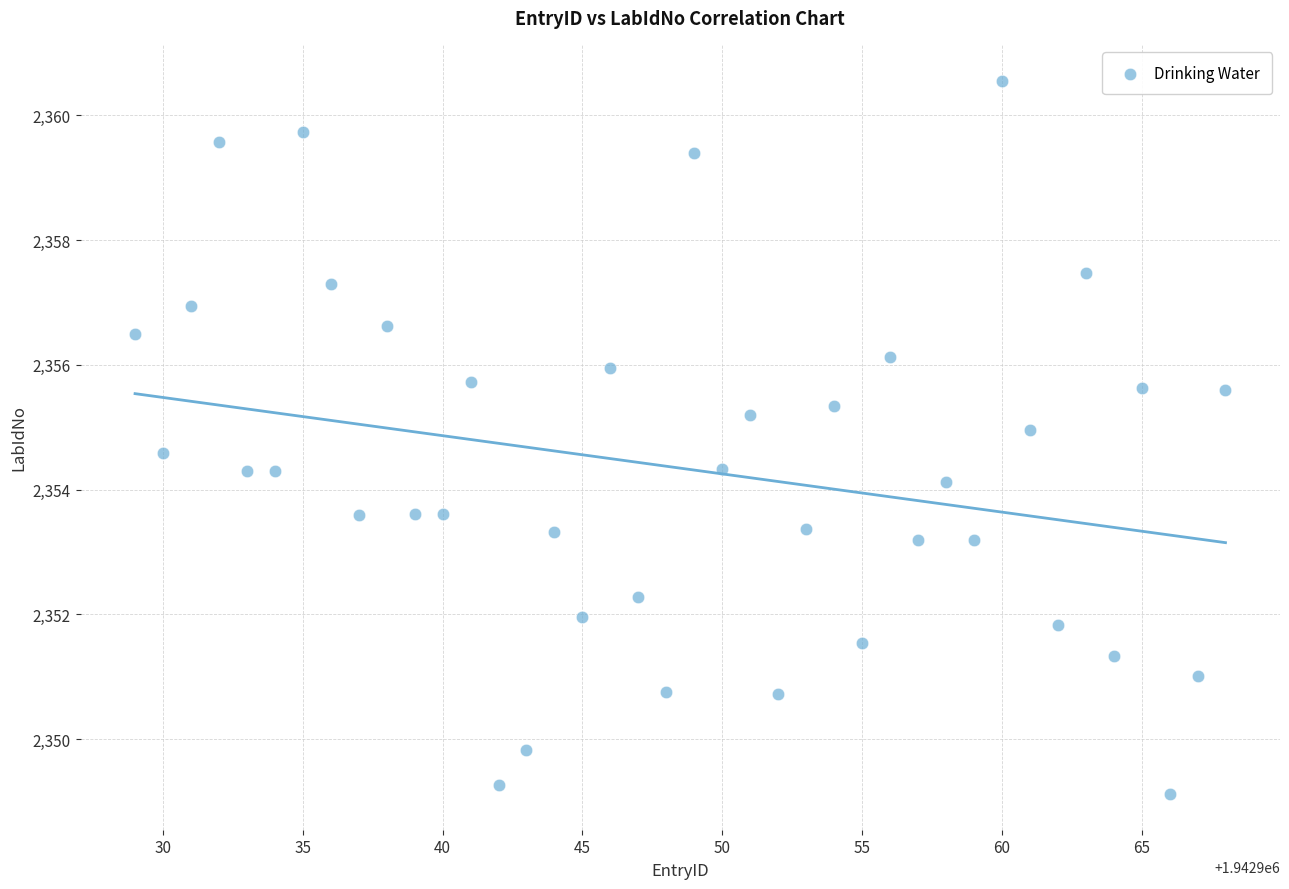

What is the range of X values (max minus min)?

39.0